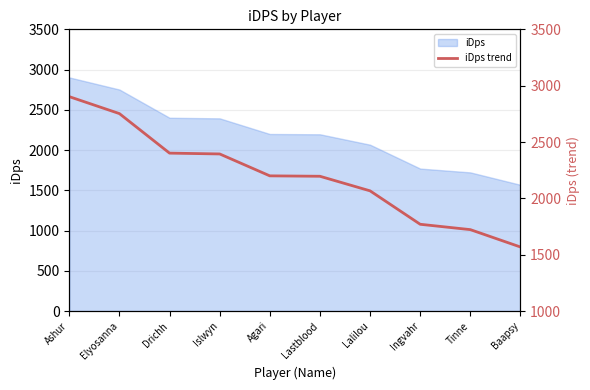

True or false: the data shows 4928.7 at Elyosanna.

False